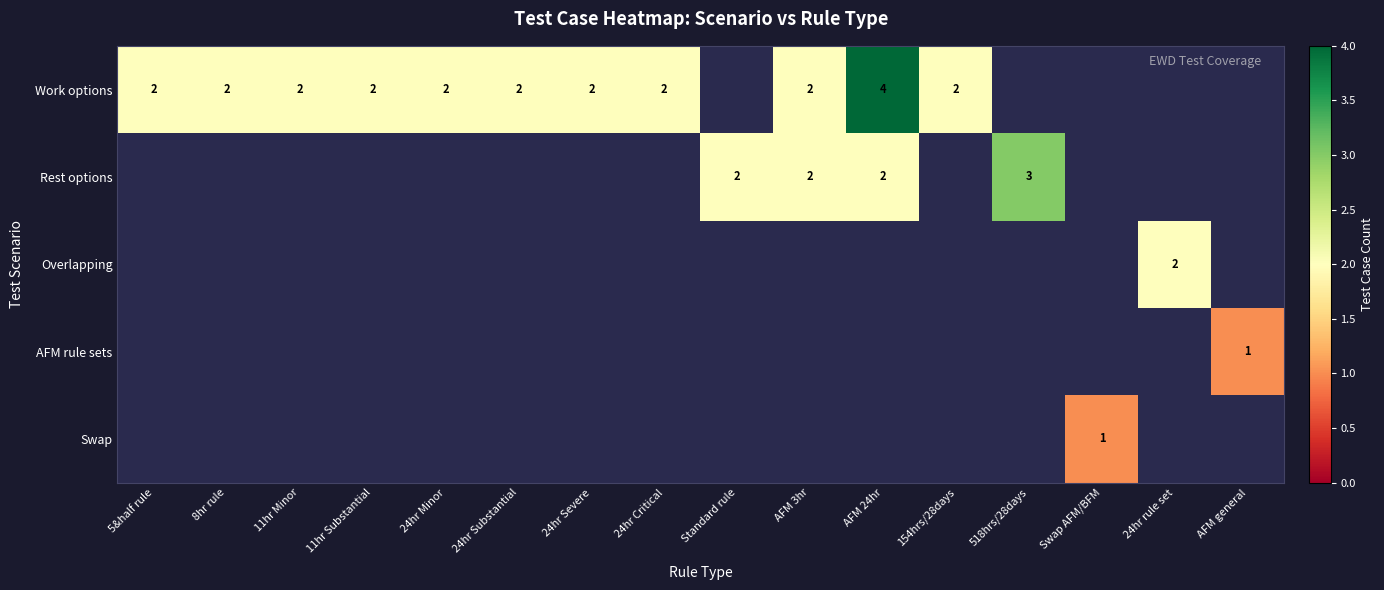

Where does the Rest options series first go above 2?

518hrs/28days